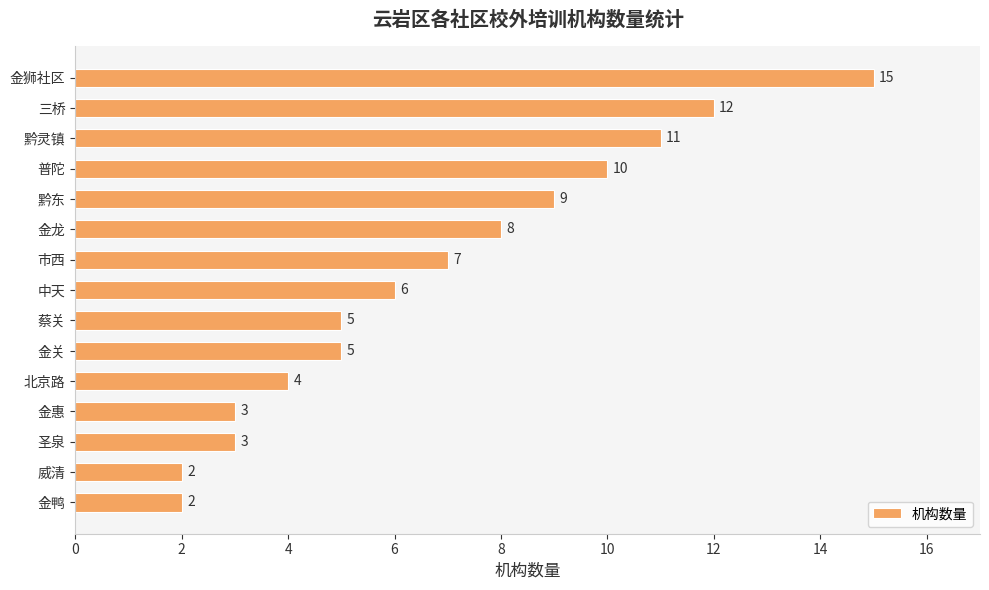

Approximately how many times larger is the value at 北京路 compared to 蔡关?

0.8